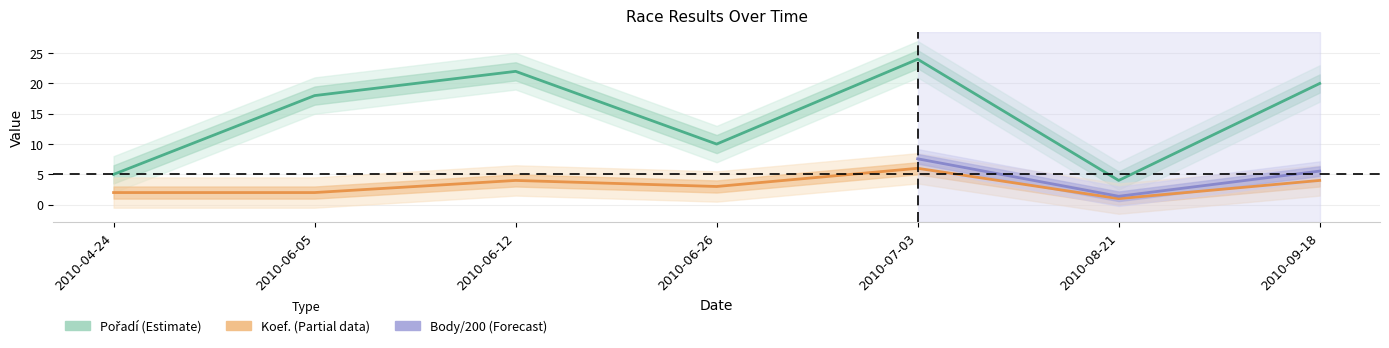

At which category does the chart reach its peak across all series?

2010-07-03